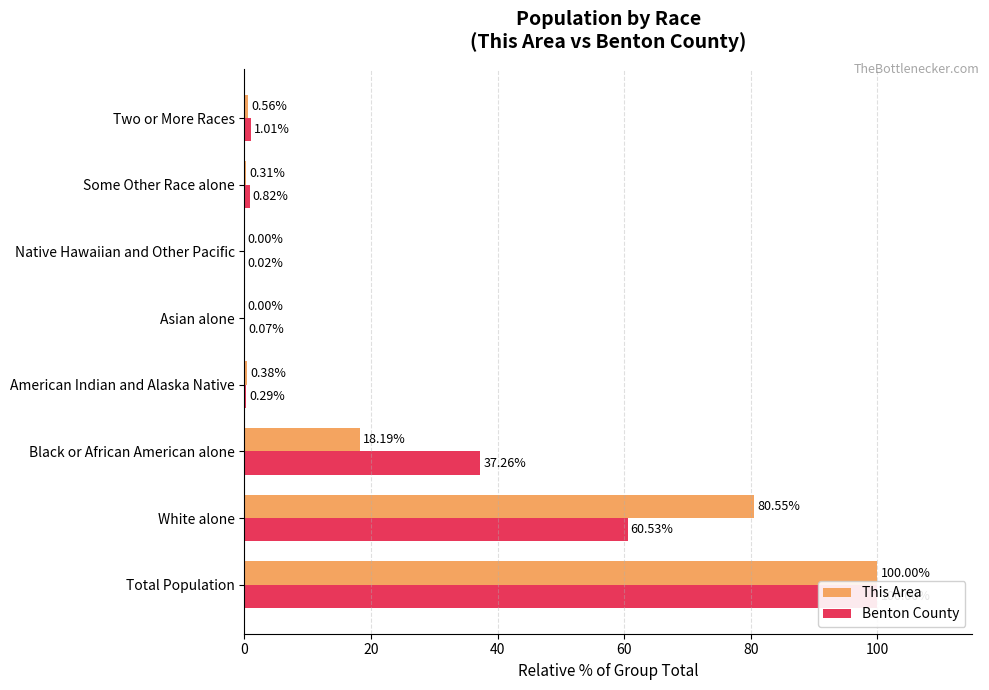

What is the value of the Benton County bar at the 1st from the left?

100.0